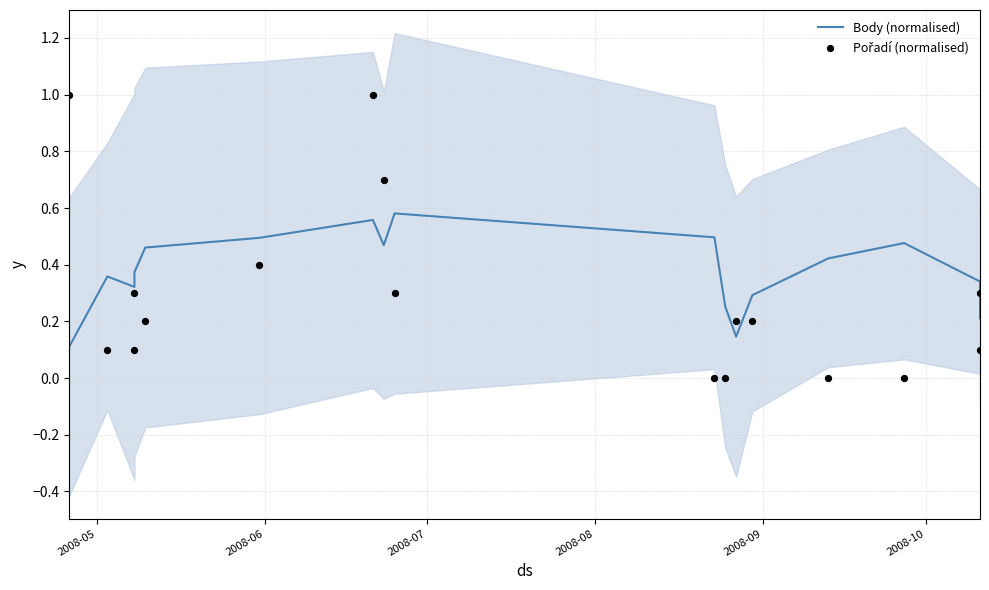

What are all the series names shown in the legend?

Body (normalised), Pořadí (normalised)